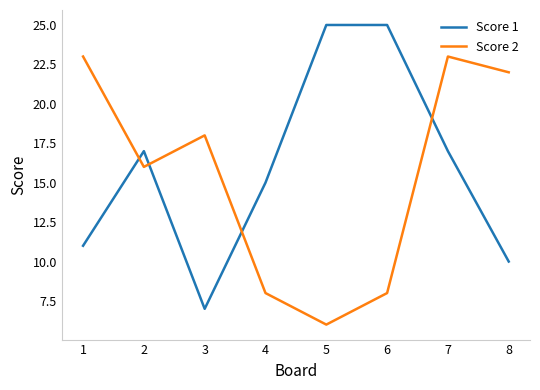

Which series has the largest total across all categories?

Score 1